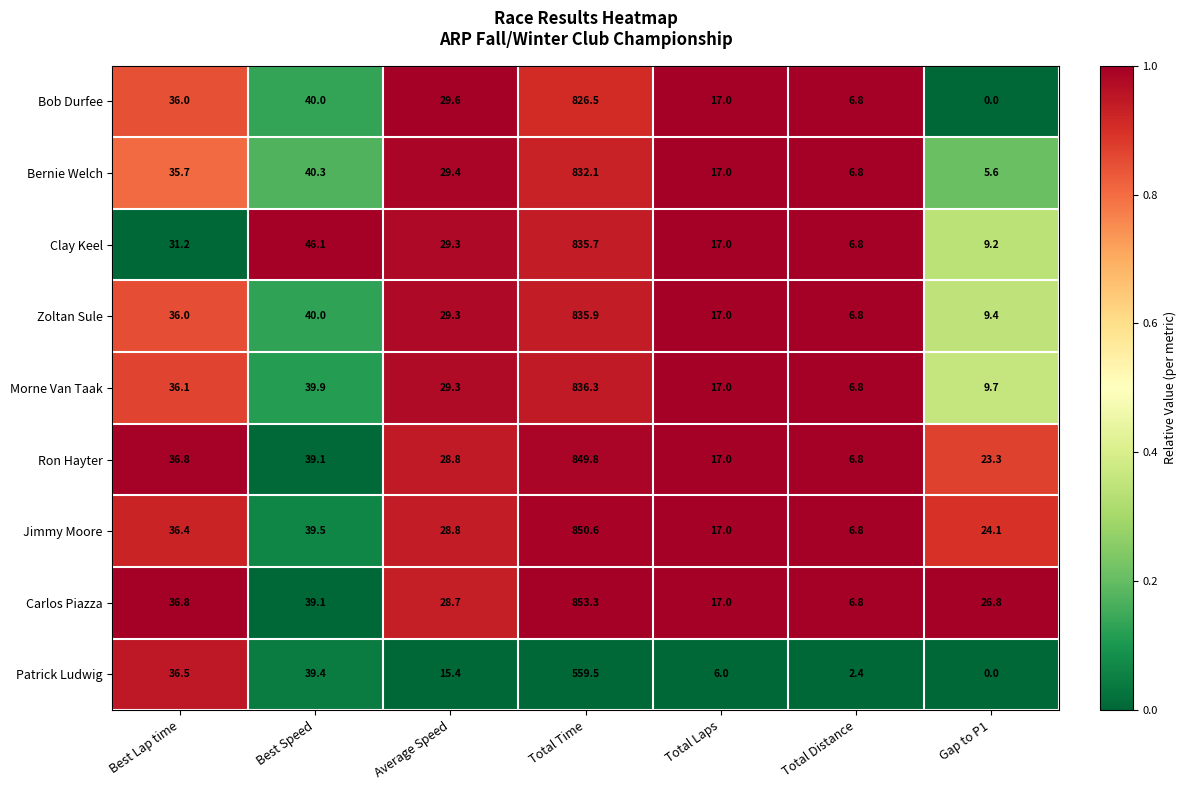

What value does the Clay Keel series have at Total Laps?

17.0